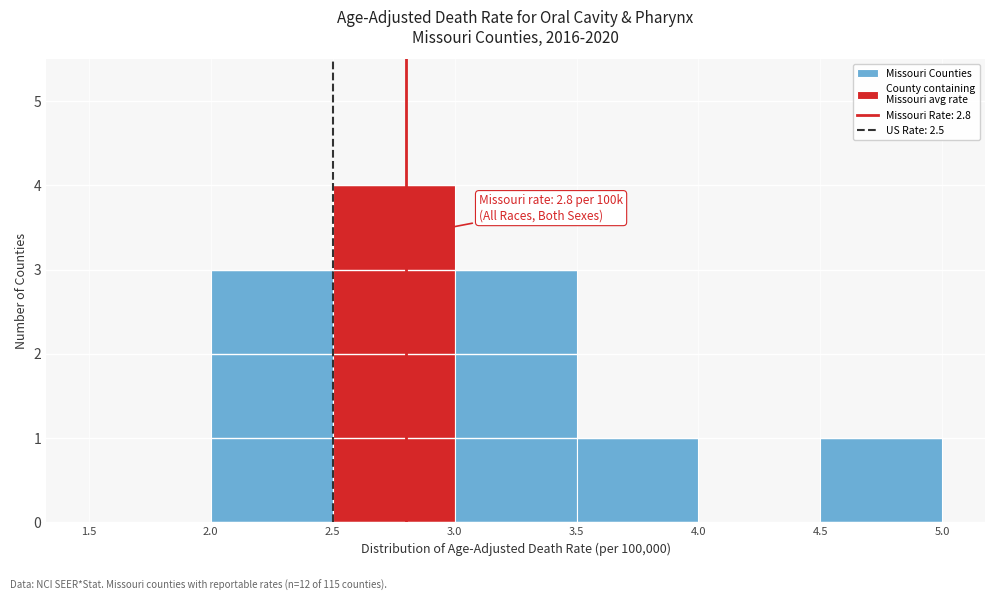

Which range on the x-axis has the tallest bar?

2.5 to 3.0